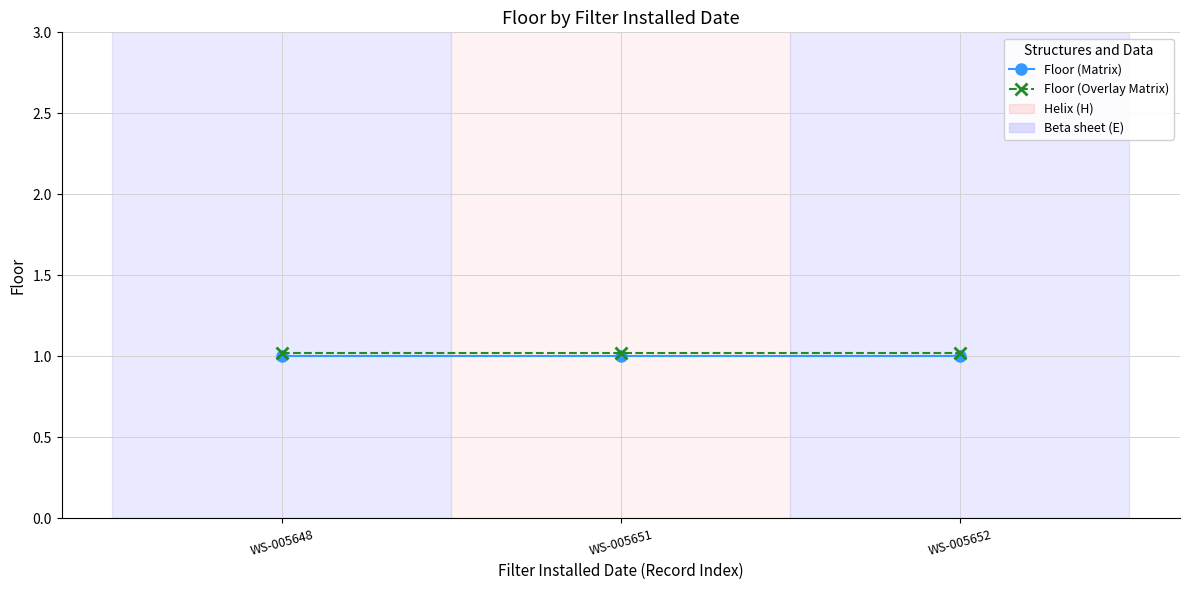

What is the value of the Floor (Matrix) point at the 2nd from the left?

1.0